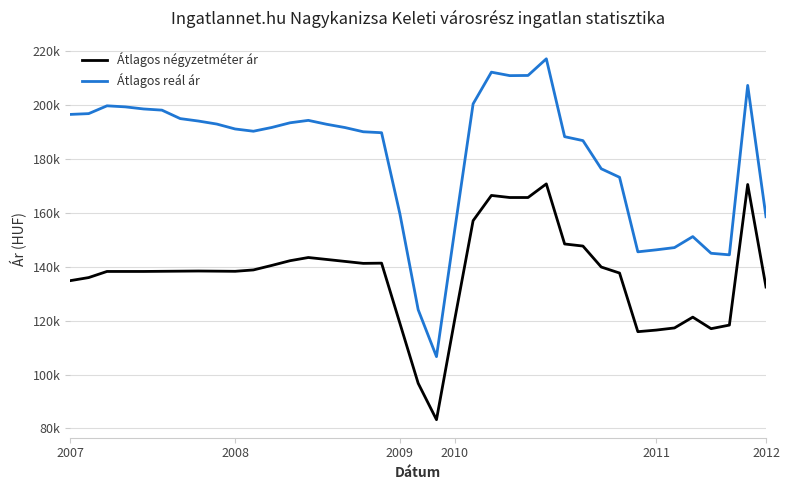

What are all the series names shown in the legend?

Átlagos négyzetméter ár, Átlagos reál ár